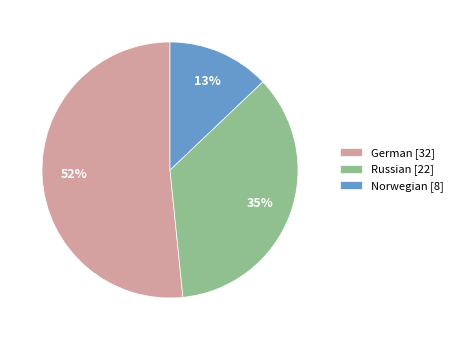

What is the largest slice in the pie chart?

German